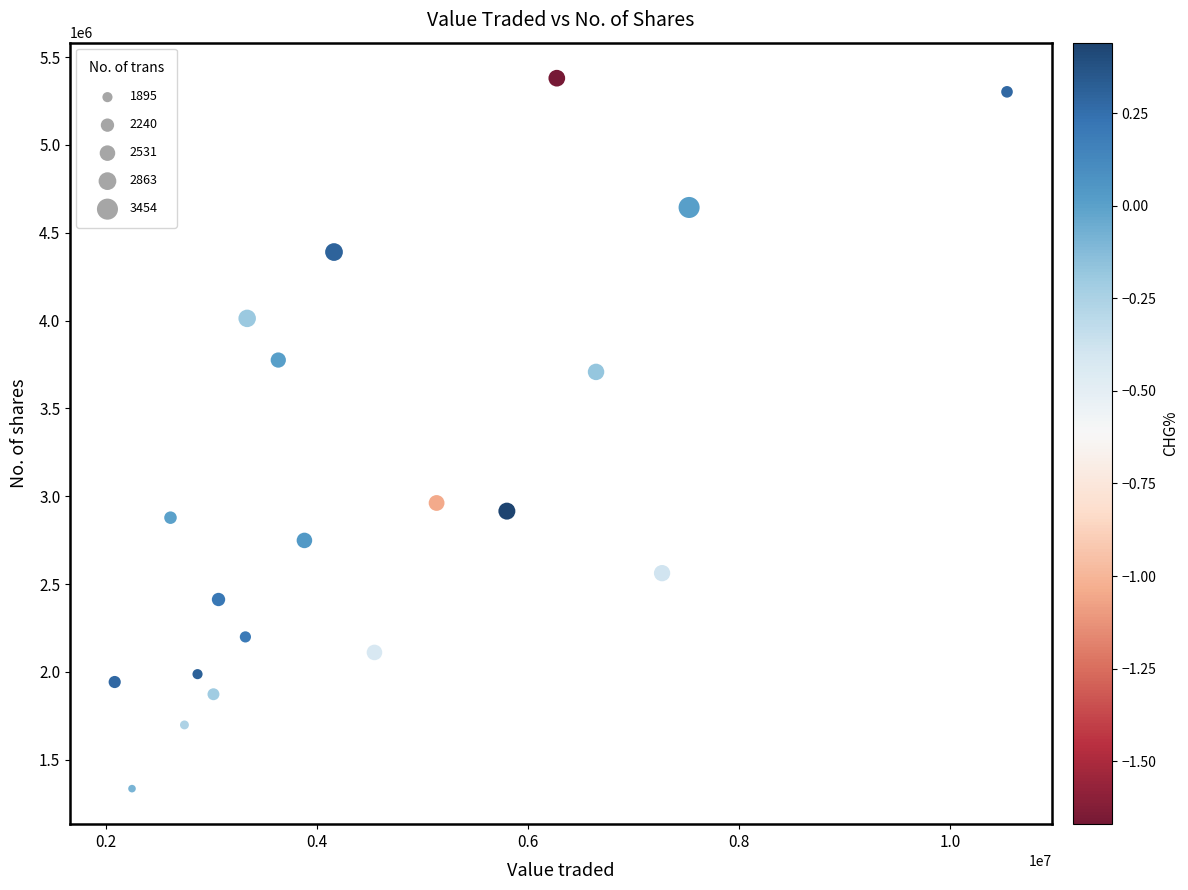

What is the range of Y values (max minus min)?

4043782